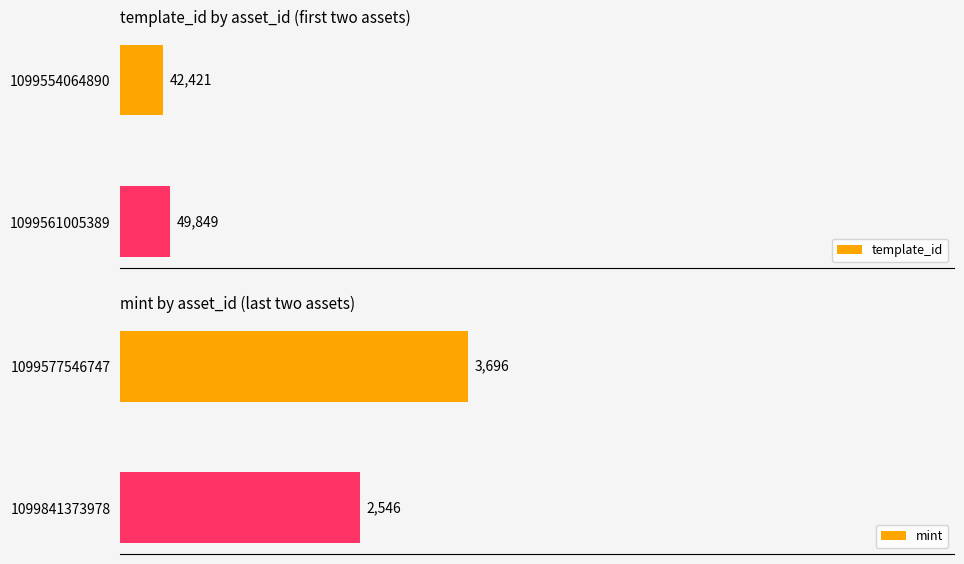

Are the bars grouped side by side (vs. stacked)?

Yes